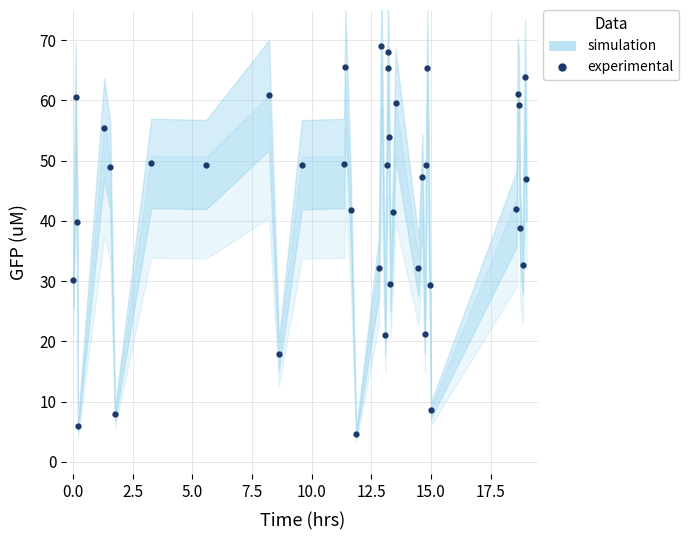

How many values are below 49?

20